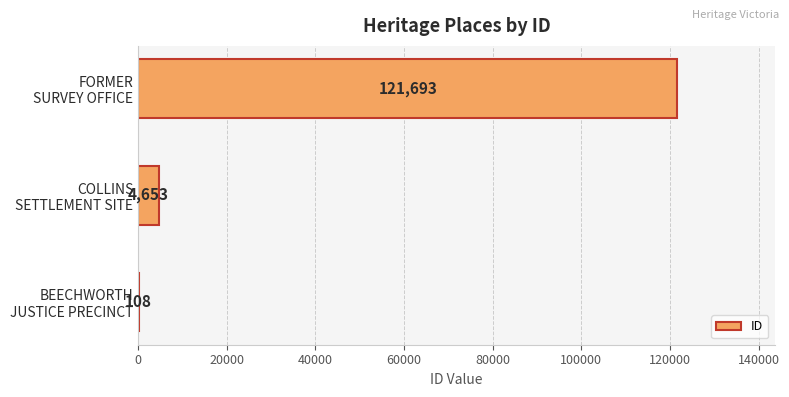

What is the sum of all values?

126454